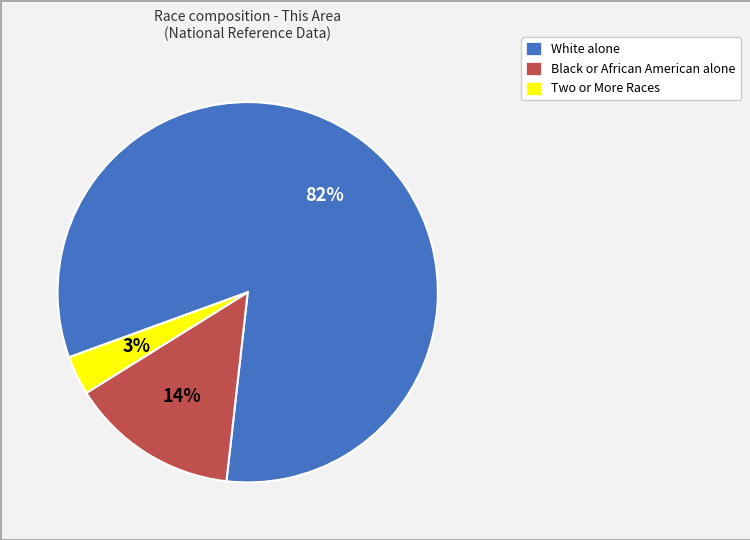

Between Two or More Races and White alone, which is larger?

White alone